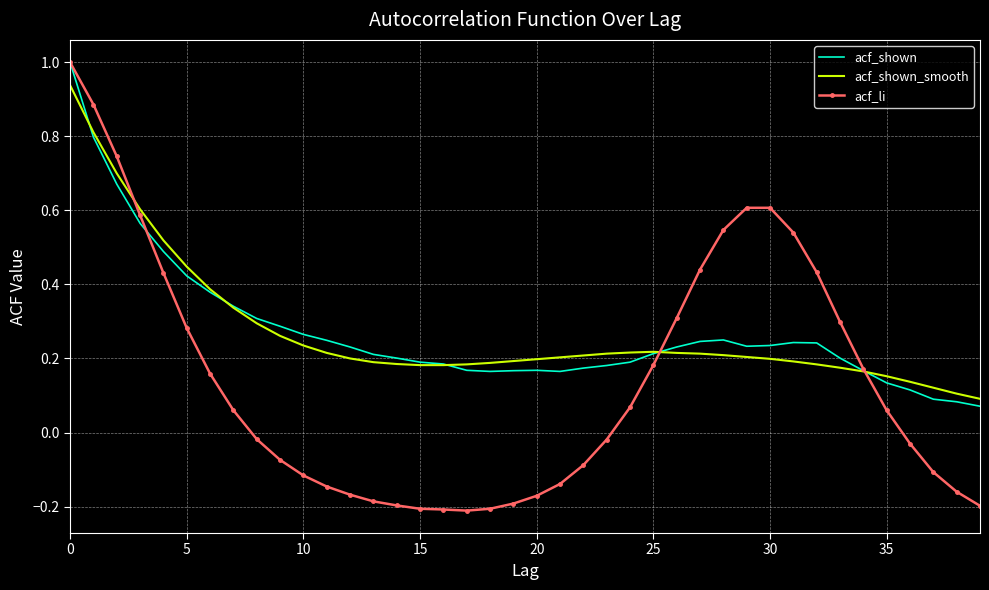

What is the greatest value displayed?

1.0